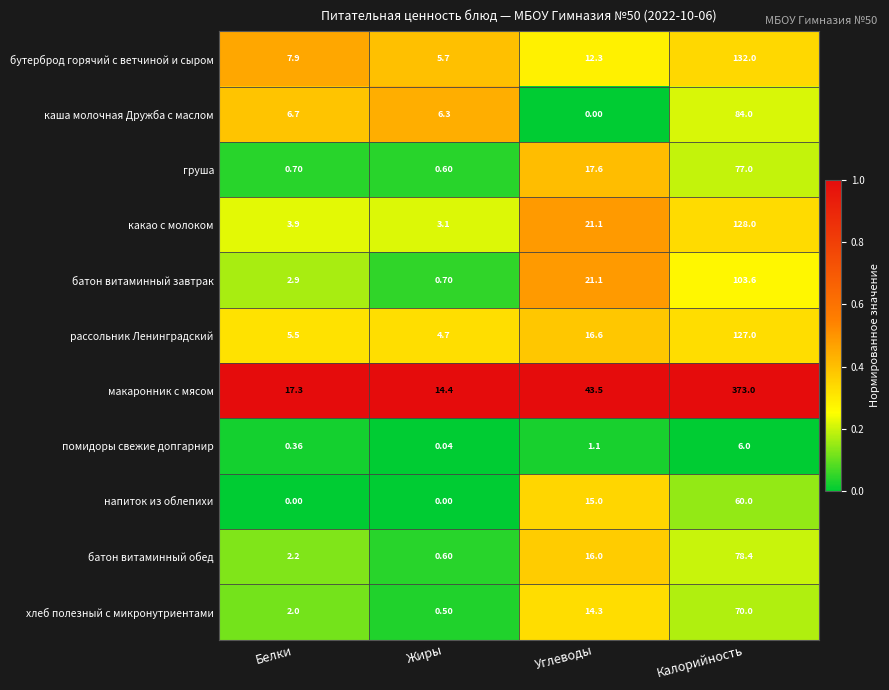

How many series are shown in this chart?

11